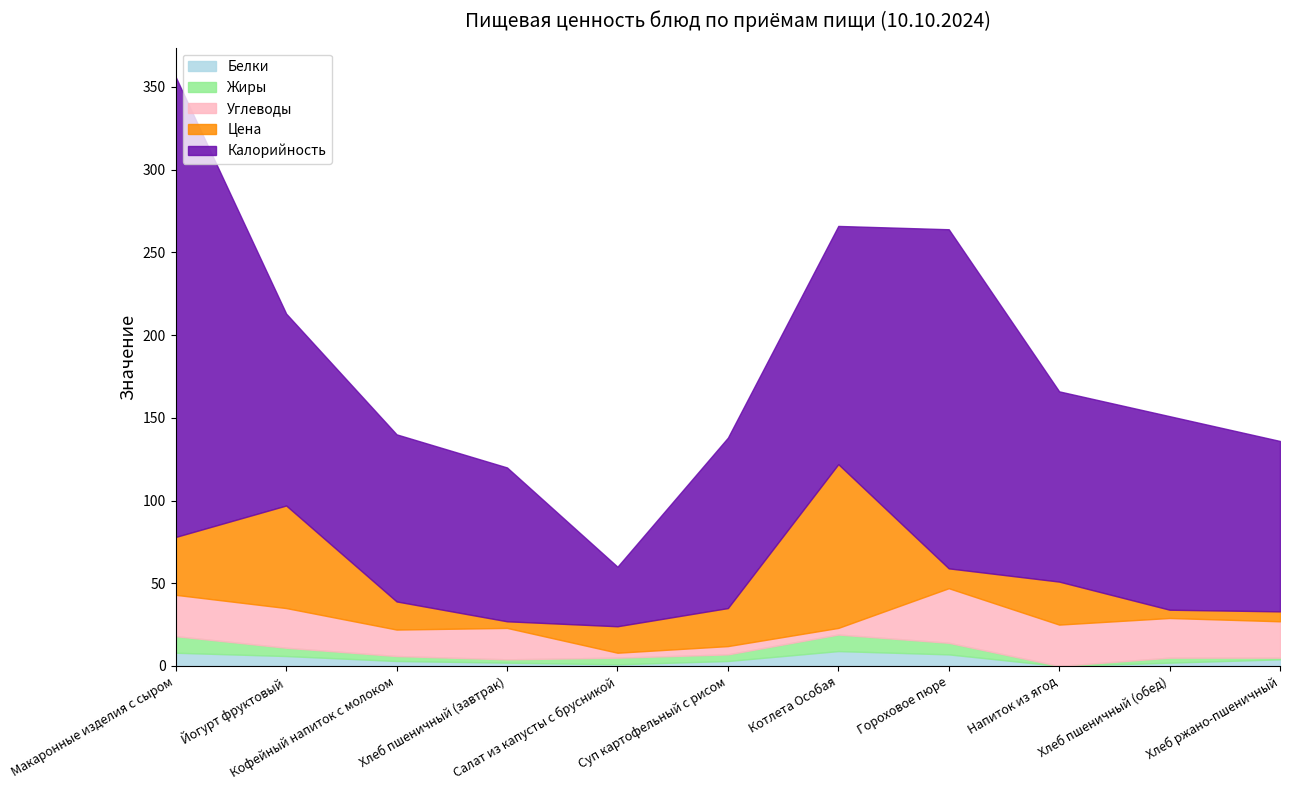

Which series ends up on top after the final intersection of Углеводы and Жиры?

Углеводы